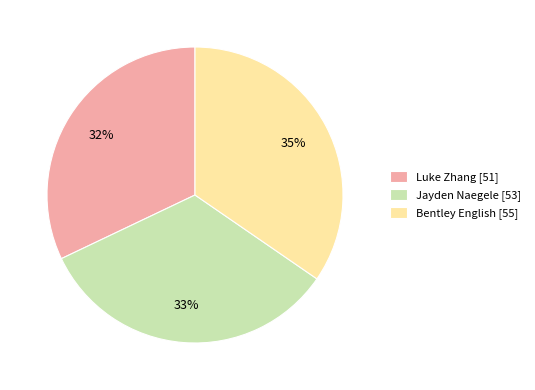

Between Luke Zhang and Bentley English, which is larger?

Bentley English